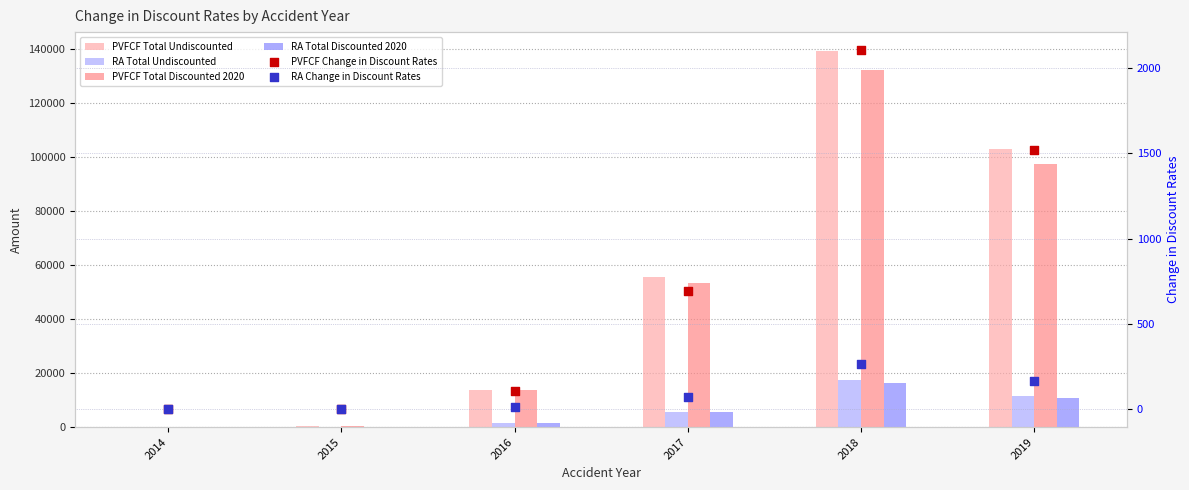

At how many categories does at least one series exceed 37875?

3